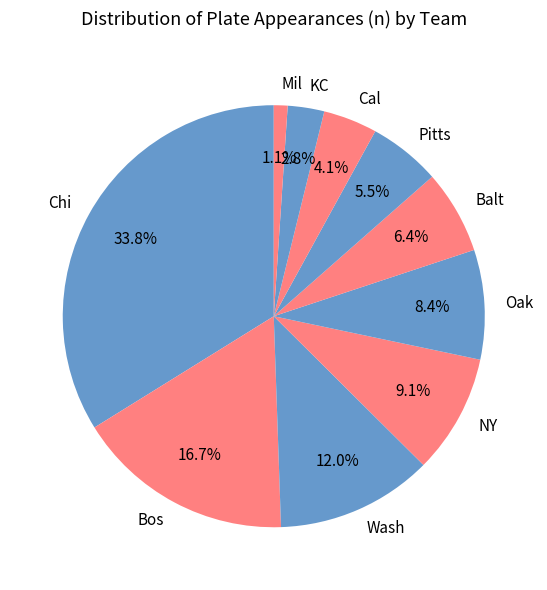

Does Wash represent more than half of the total?

No